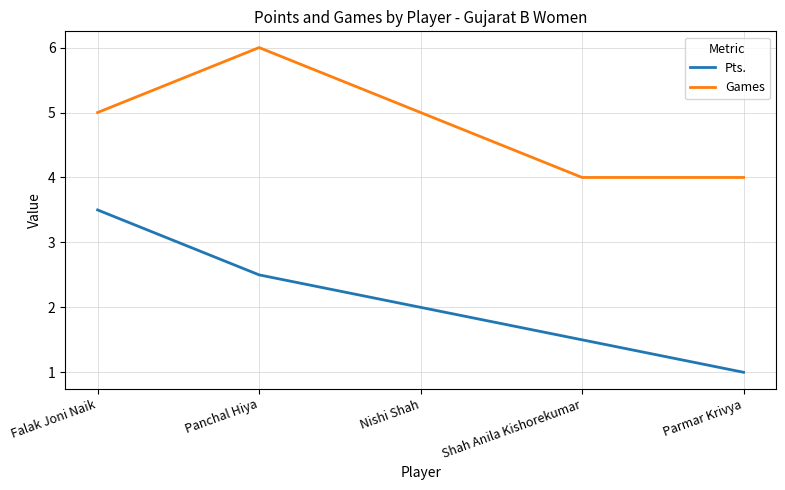

What value does the Pts. series have at Panchal Hiya?

2.5